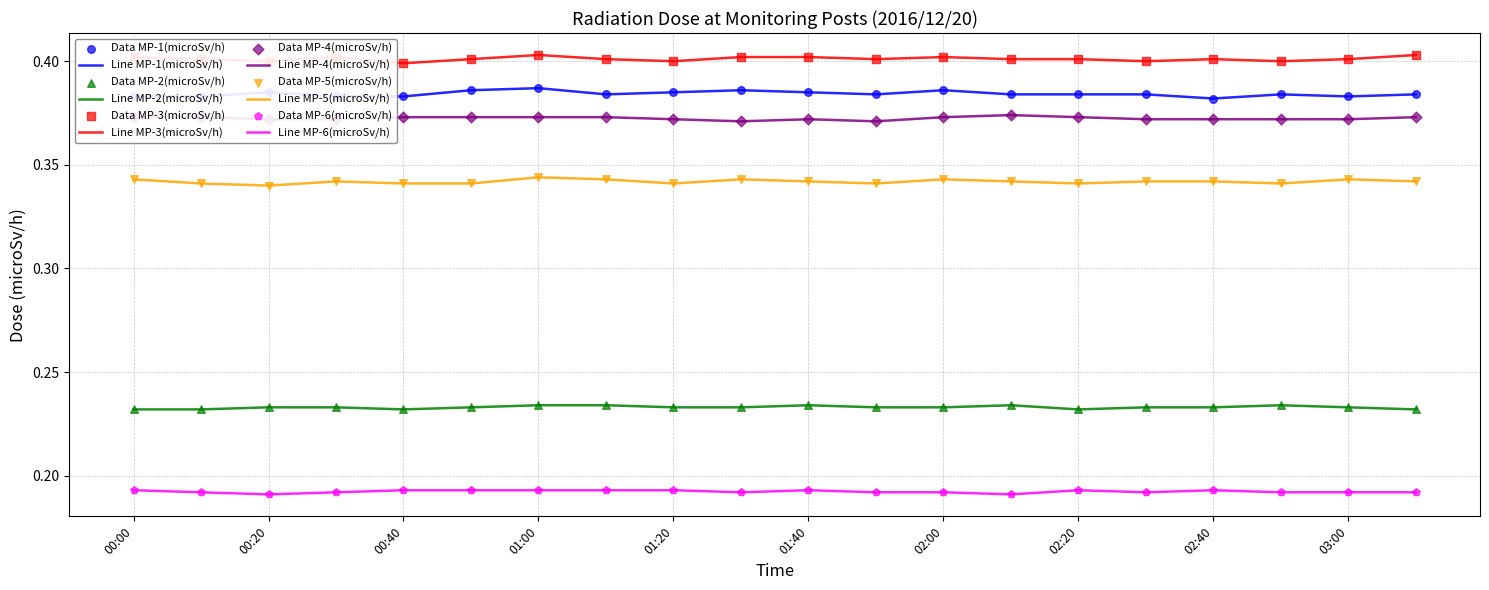

True or false: Line MP-4(microSv/h) and Line MP-2(microSv/h) cross at least once.

False